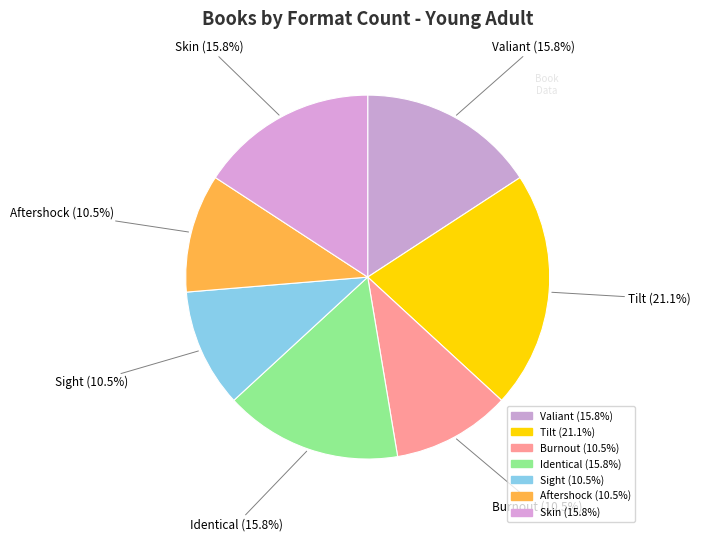

Count the number of slices in the pie.

7